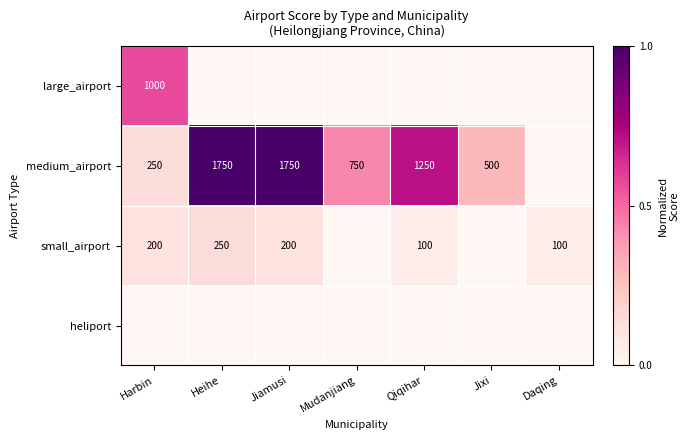

Is it true that medium_airport equals 250 at Harbin?

True